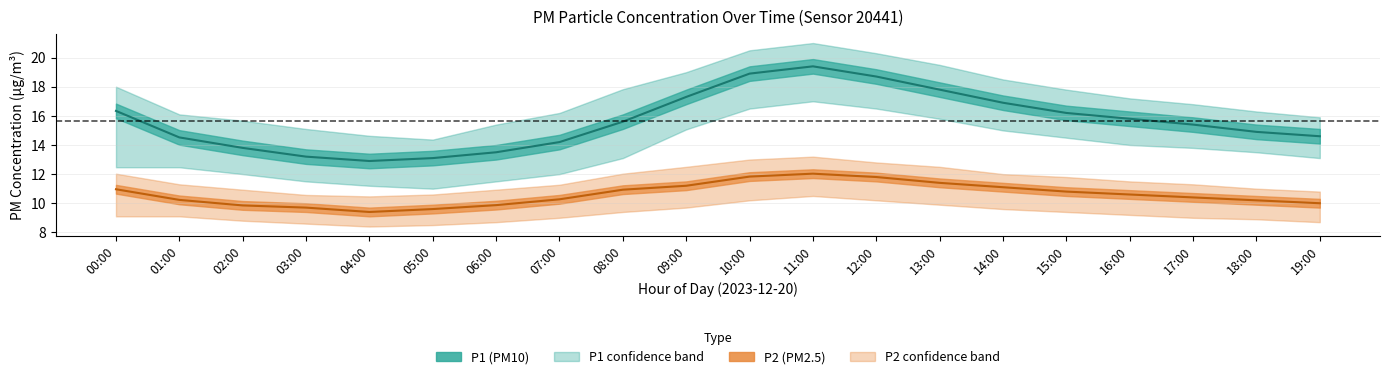

Which series has the largest total across all categories?

P1_upper